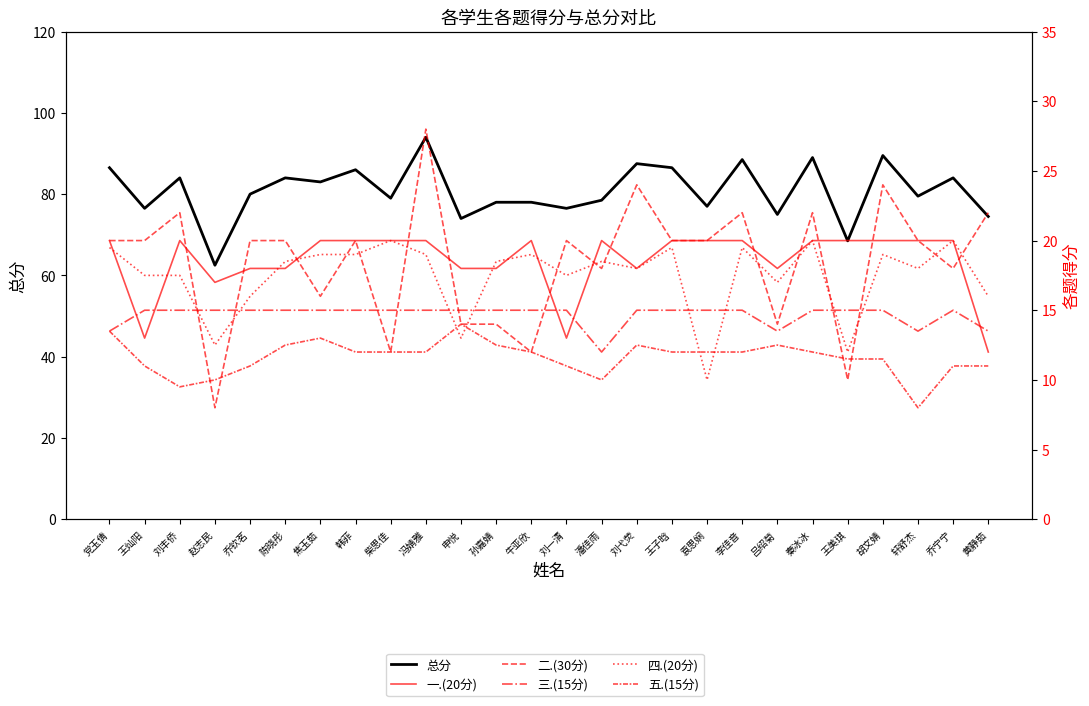

Count the number of categories in the chart.

26